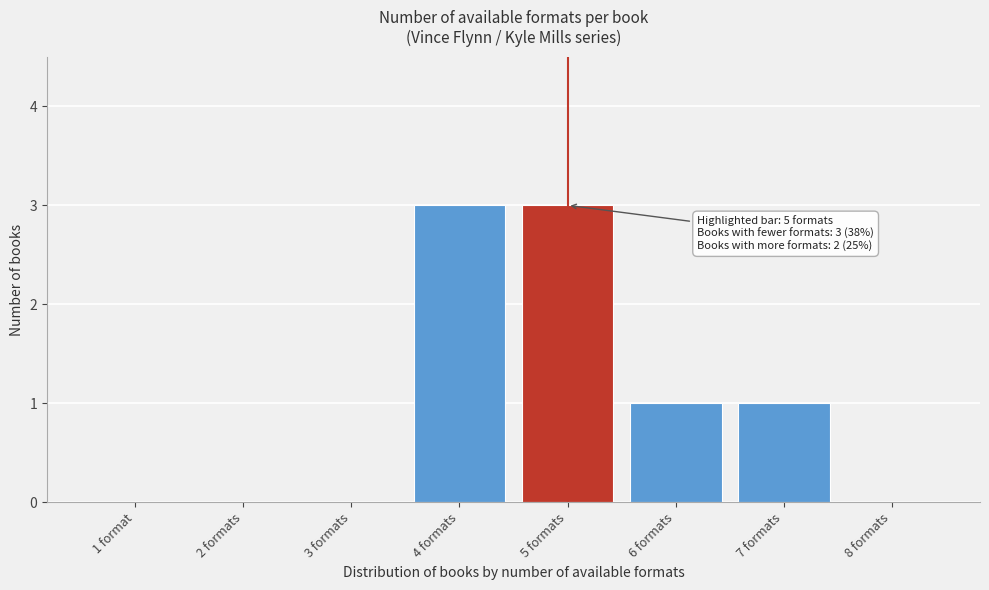

Reading left to right, what are all the values shown in this chart?

1 format=0	2 formats=0	3 formats=0	4 formats=3	5 formats=3	6 formats=1	7 formats=1	8 formats=0